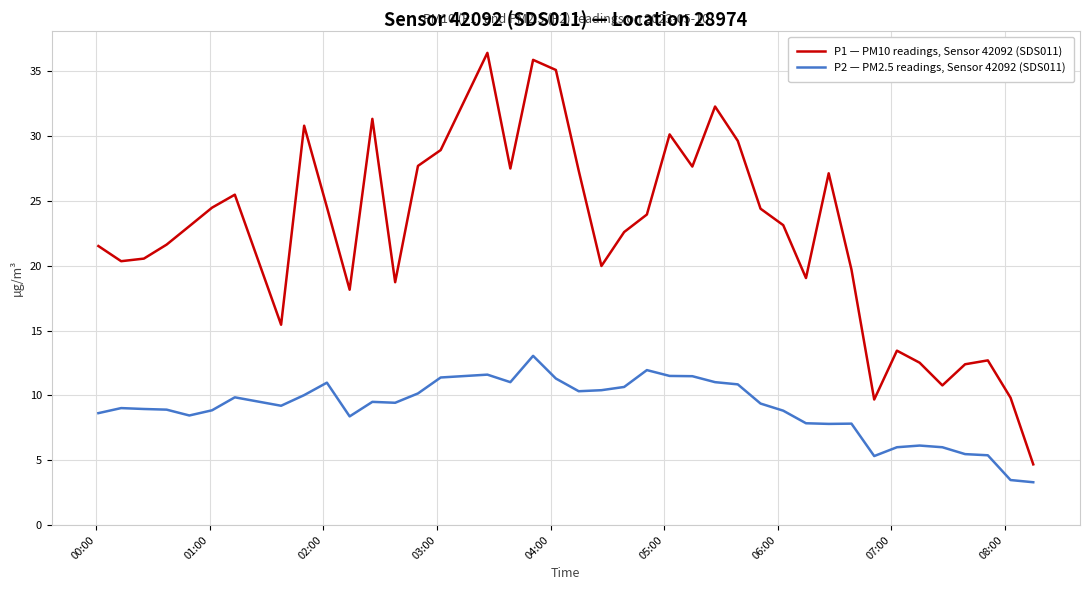

What is the average value of the P1 — PM10 readings, Sensor 42092 (SDS011) series?

22.5